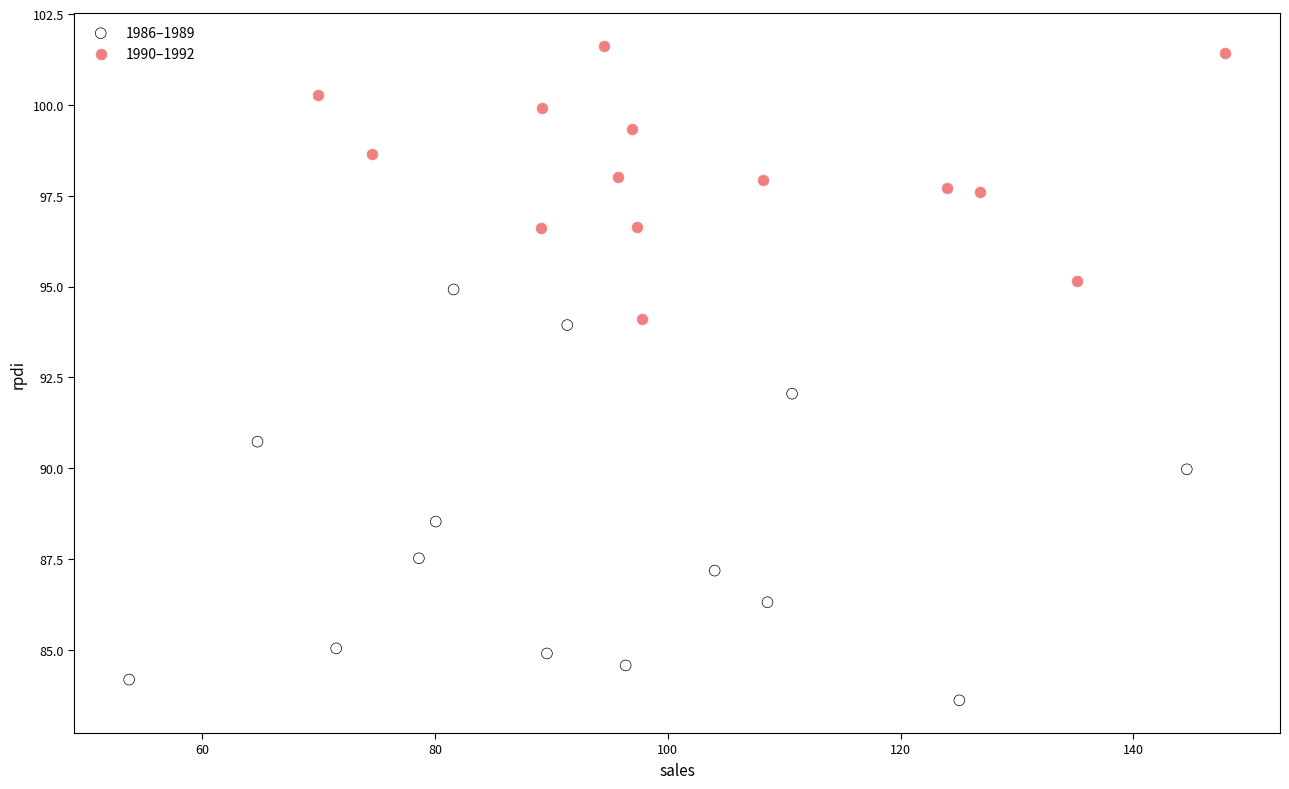

Which series contains the highest Y value?

1990–1992